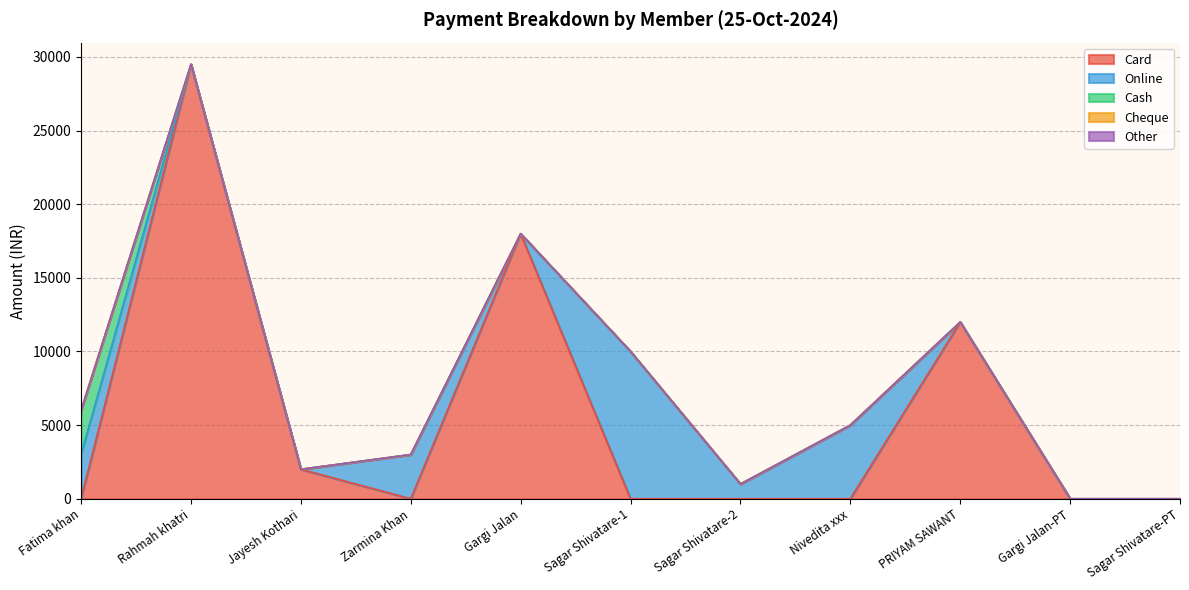

Reading left to right, list all the values displayed in this chart.

Card: 0	29500	2000	0	18000	0	0	0	12000	0	0
Online: 3000	0	0	3000	0	10000	1000	5000	0	0	0
Cash: 3000	0	0	0	0	0	0	0	0	0	0
Cheque: 0	0	0	0	0	0	0	0	0	0	0
Other: 0	0	0	0	0	0	0	0	0	0	0